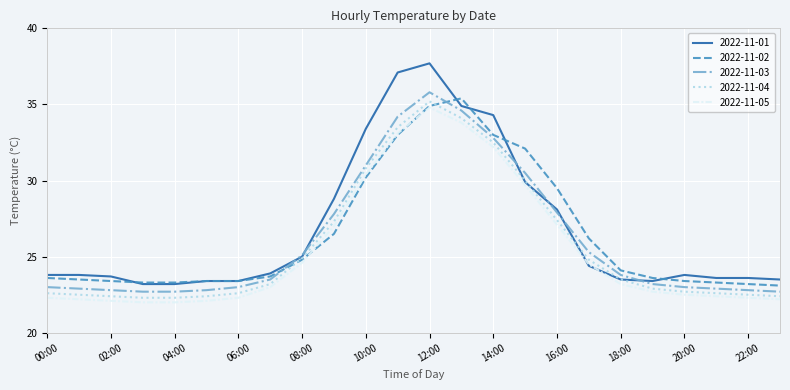

Which series has the widest spread of values?

2022-11-01